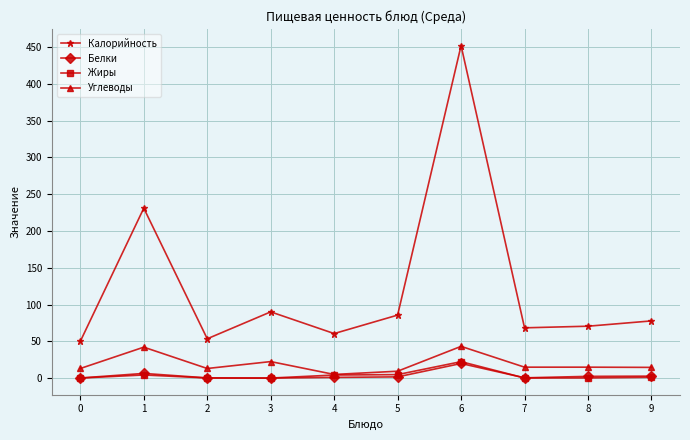

At which label is Белки closest to 9?

1